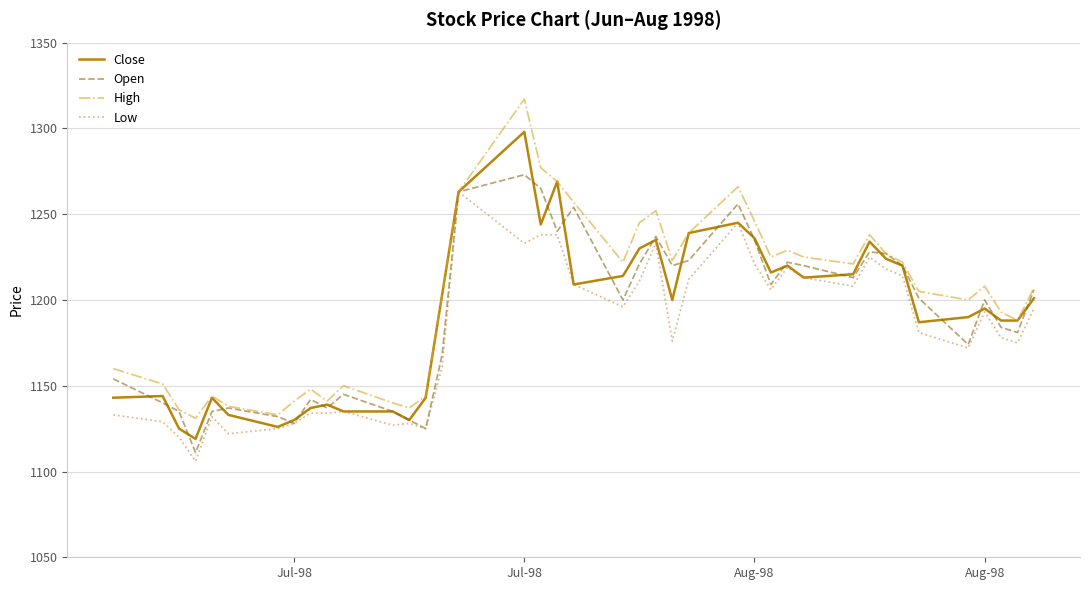

Which series has the widest spread of values?

High